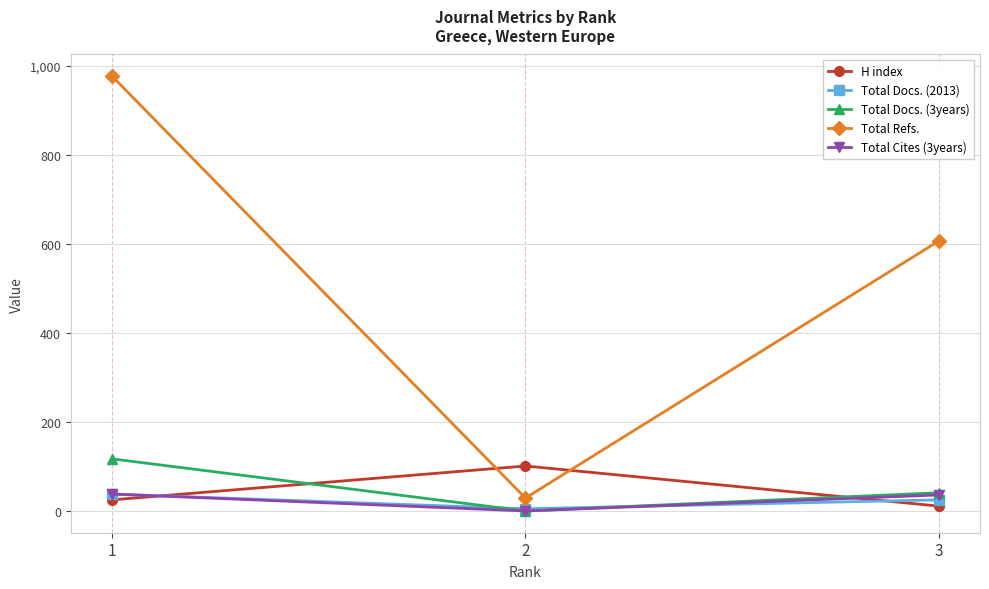

What is the sum of the H index values at 3 and 1?

36